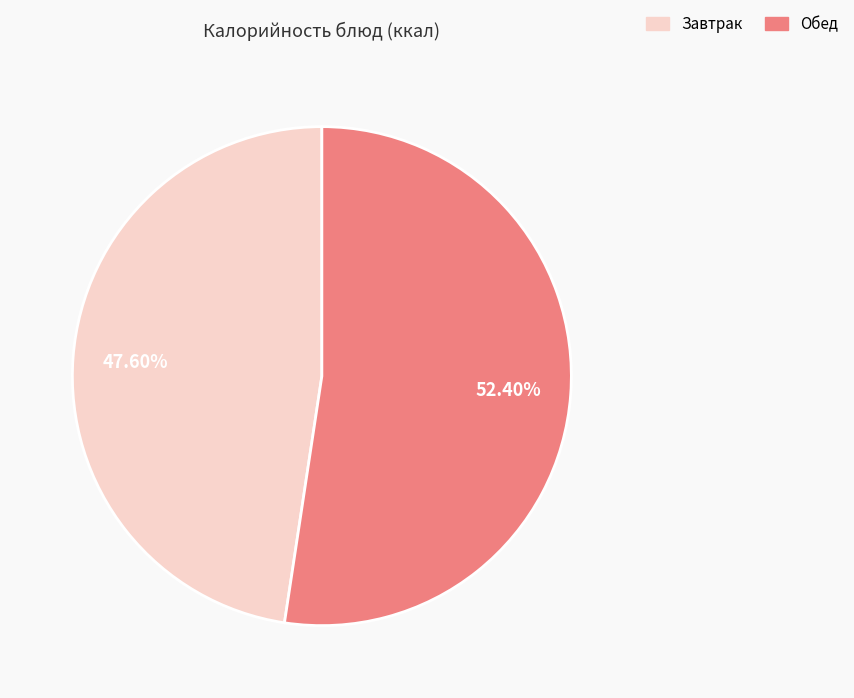

Does any single category account for the majority?

Yes